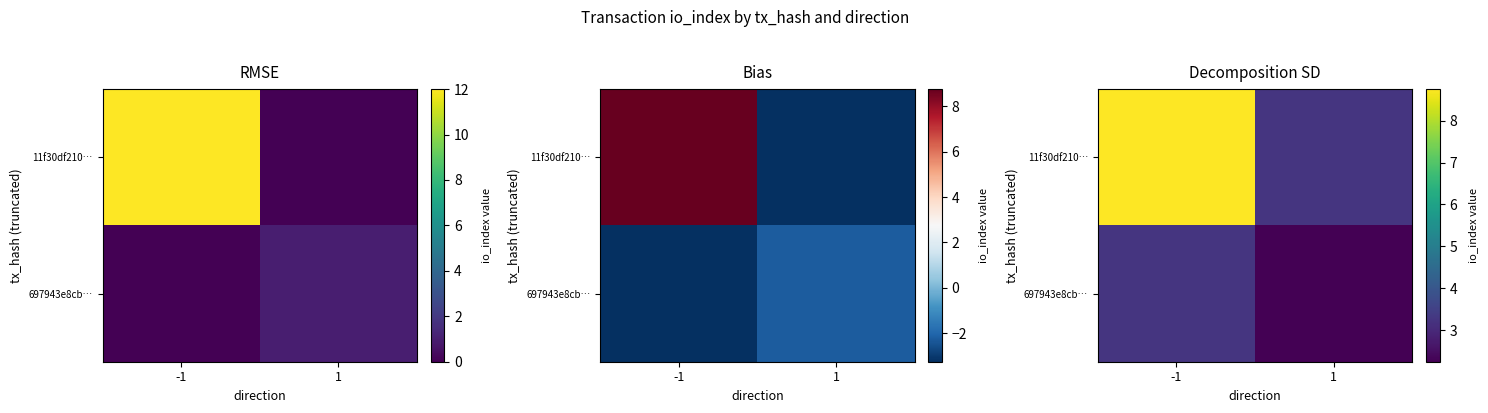

What is the spread (max minus min) of values at 1?

1.0